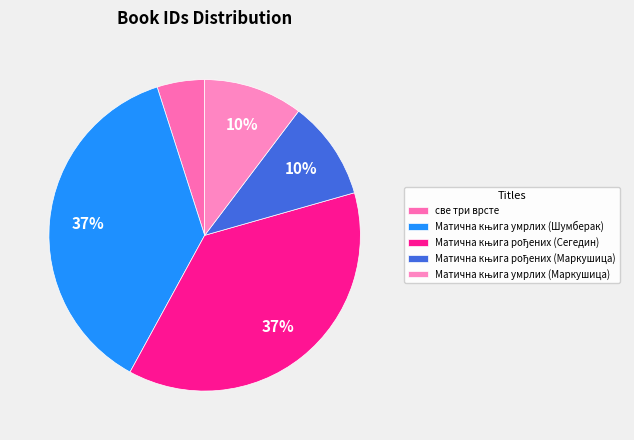

Count the number of slices in the pie.

5